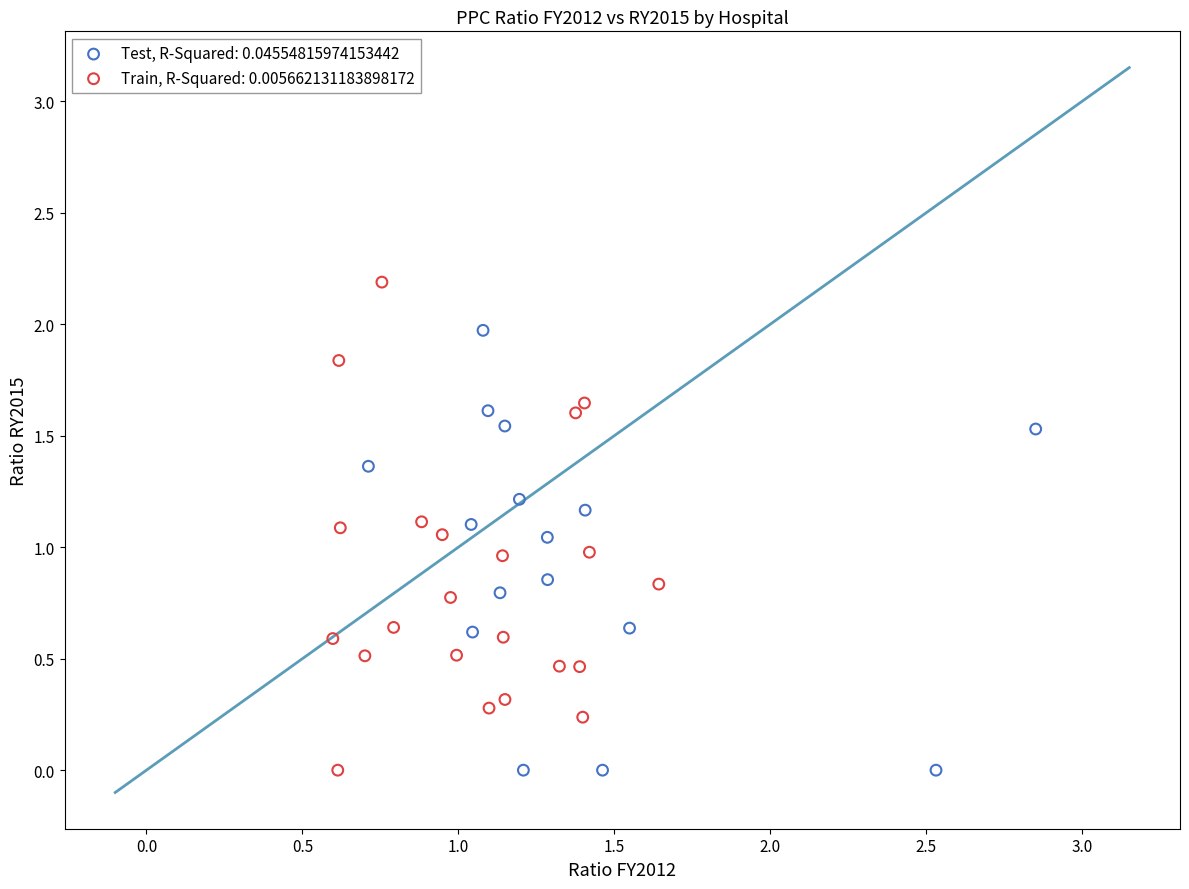

Which series contains the highest Y value?

Train, R-Squared: 0.005662131183898172